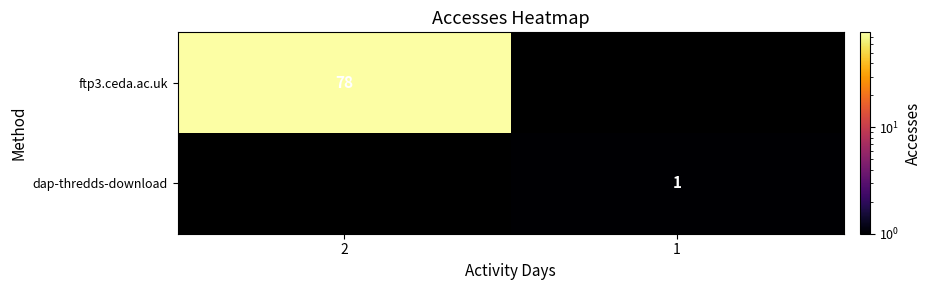

Is the value of dap-thredds-download at 1 greater than the value of ftp3.ceda.ac.uk at 2?

No